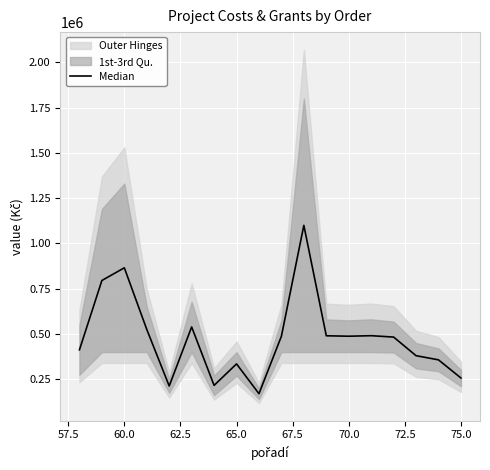

What is the average value?

477894.6